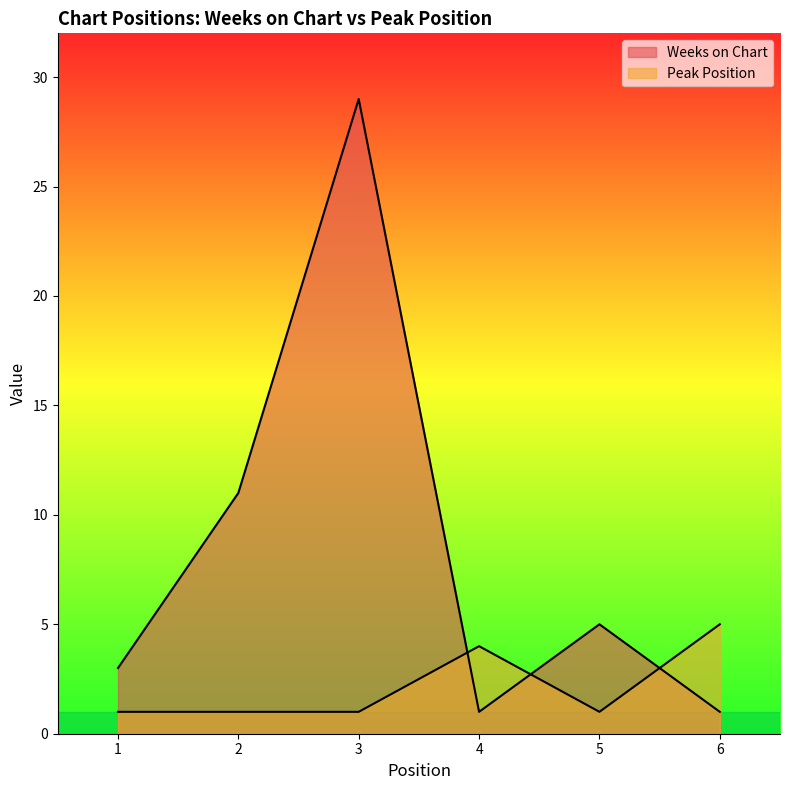

At which category does Peak Position reach its first local valley?

5